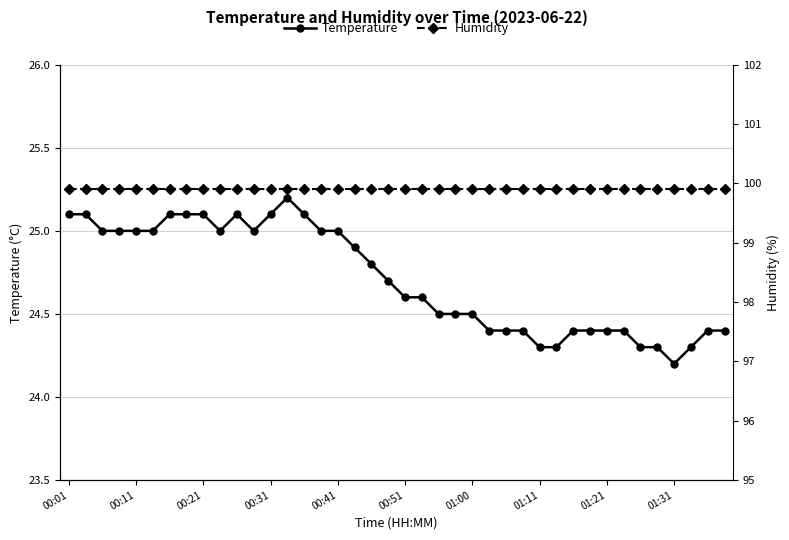

At 30, list the series in order from largest to smallest.

Humidity, Temperature